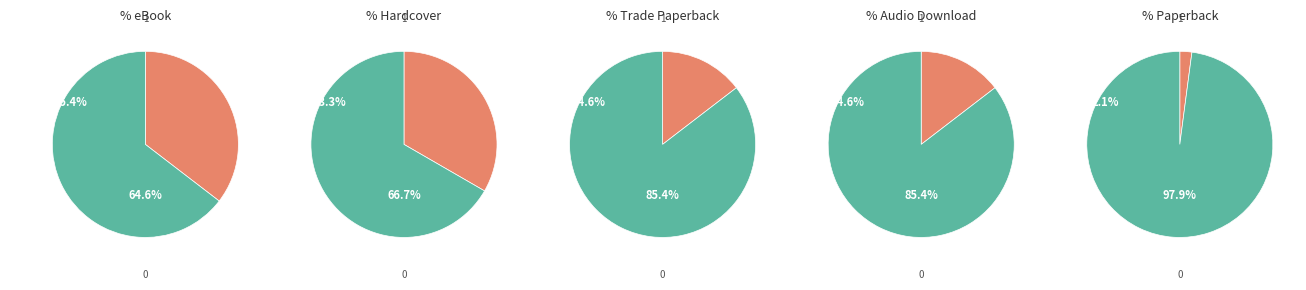

What portion of the pie excludes Hardcover?

66.7%